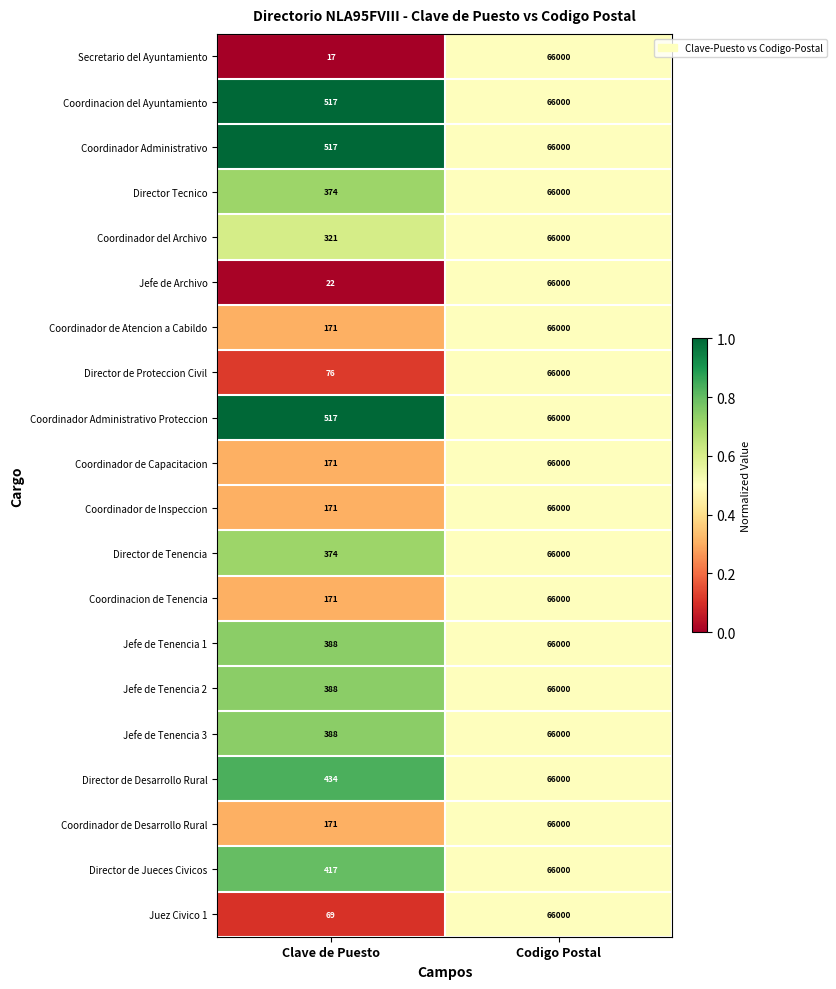

What is the sum of the Director de Tenencia values at Codigo Postal and Clave de Puesto?

66374